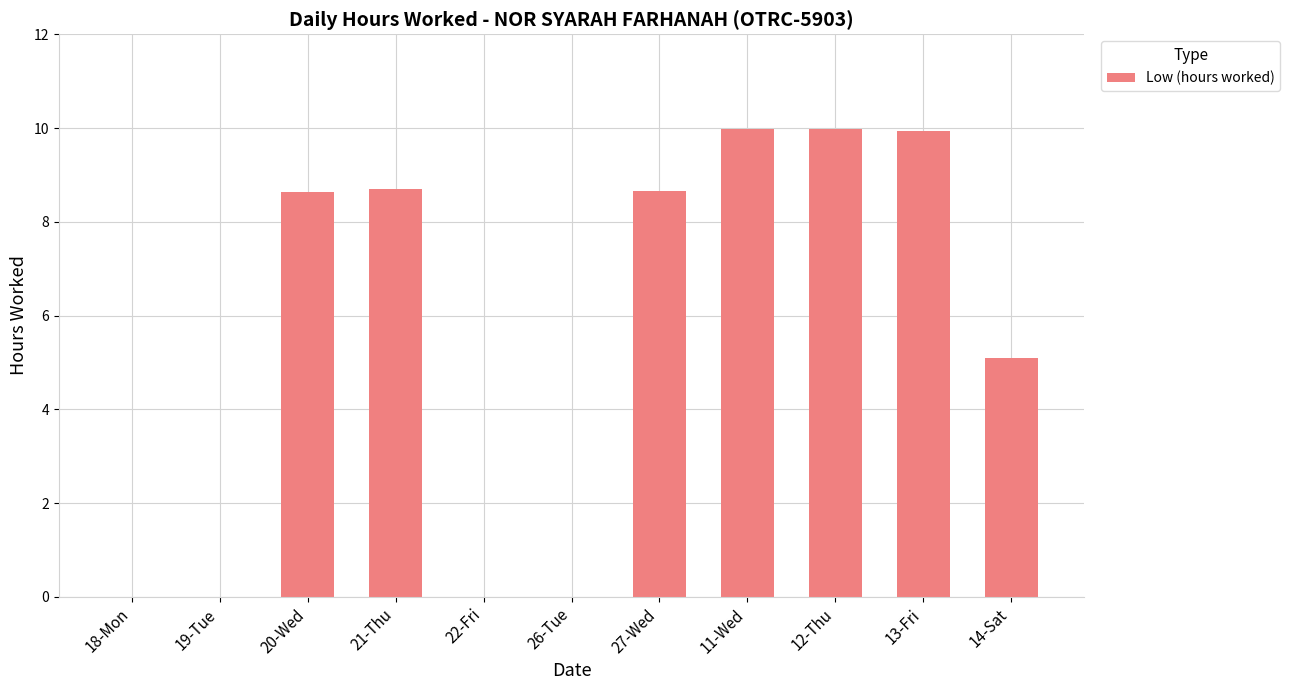

Which has a higher value, 27-Wed or 22-Fri?

27-Wed